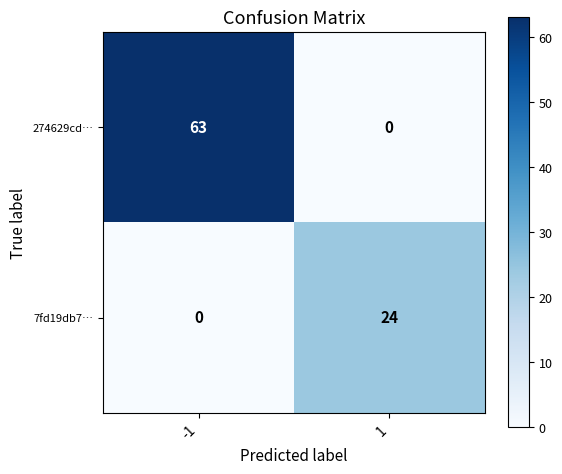

Is it true that 274629cd… equals -21 at 1?

False